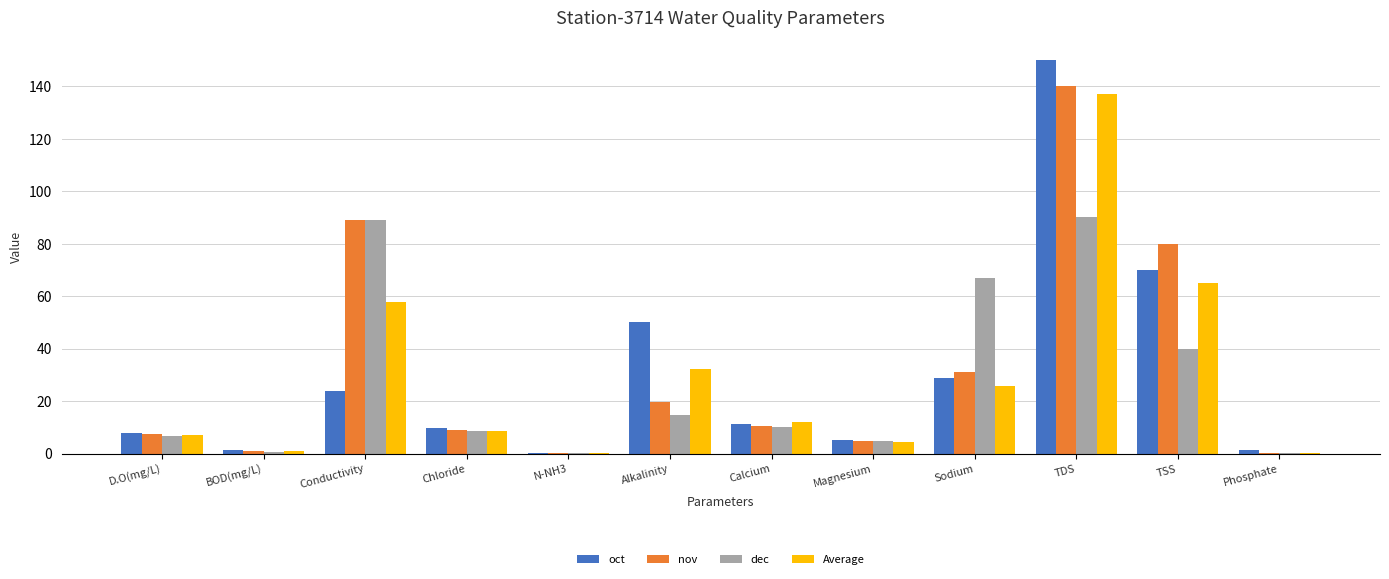

Count the number of data series in this chart.

4